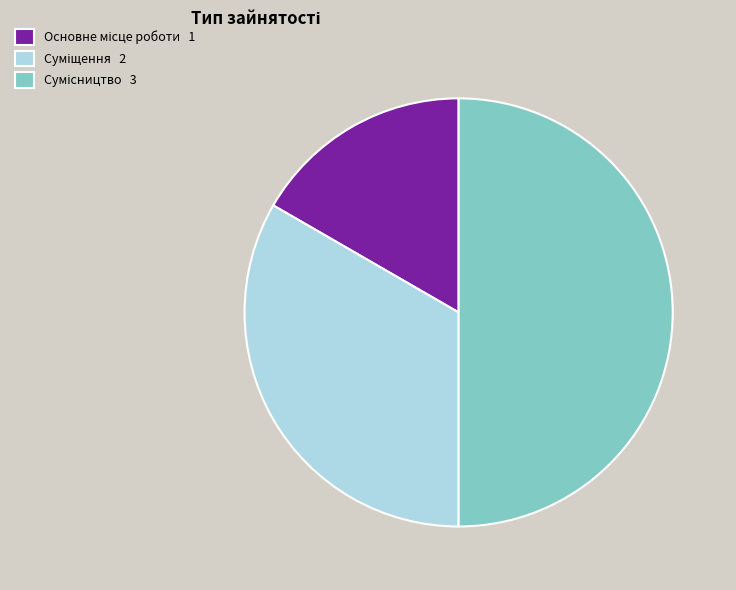

True or false: Суміщення accounts for 33% of the total.

True